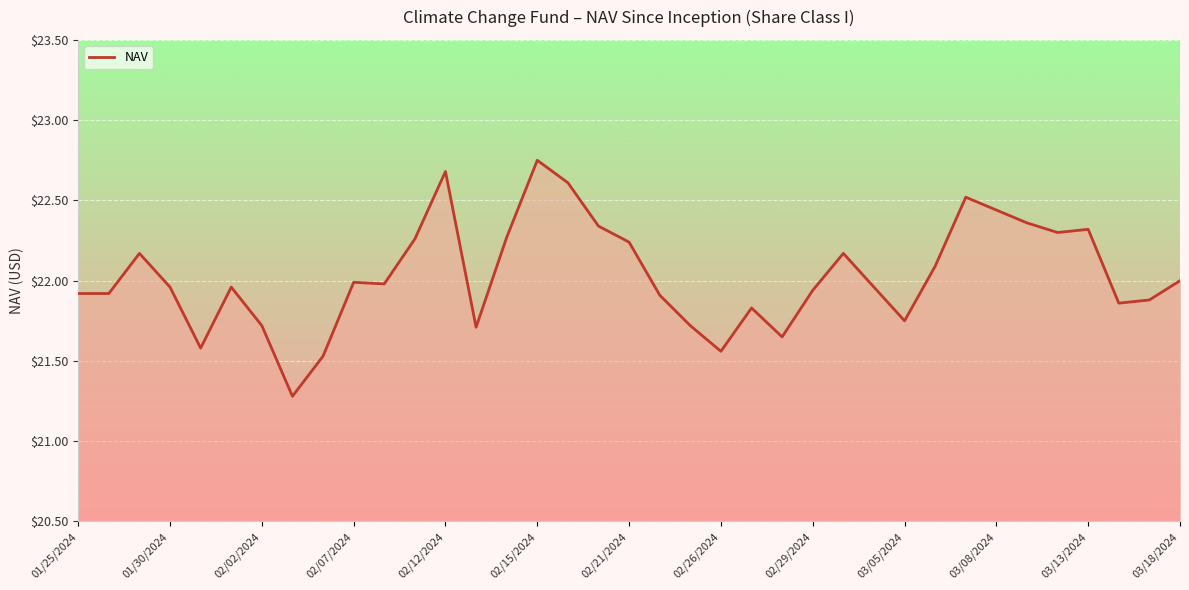

What is the minimum value shown in the chart?

21.3